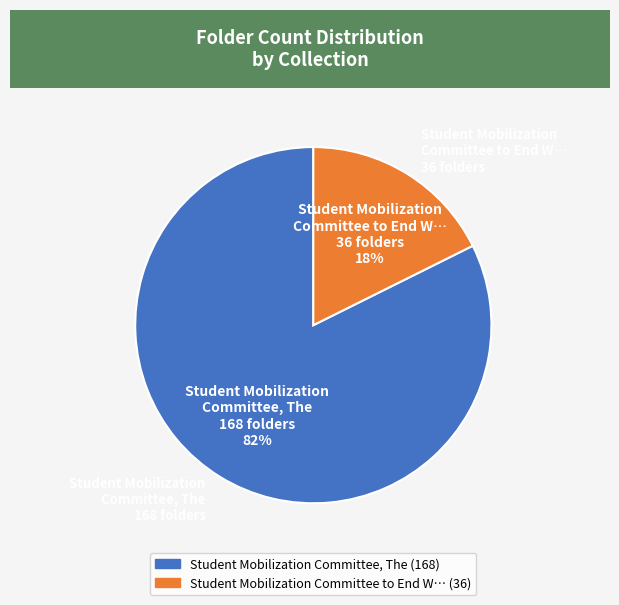

How many slices are in this pie chart?

2